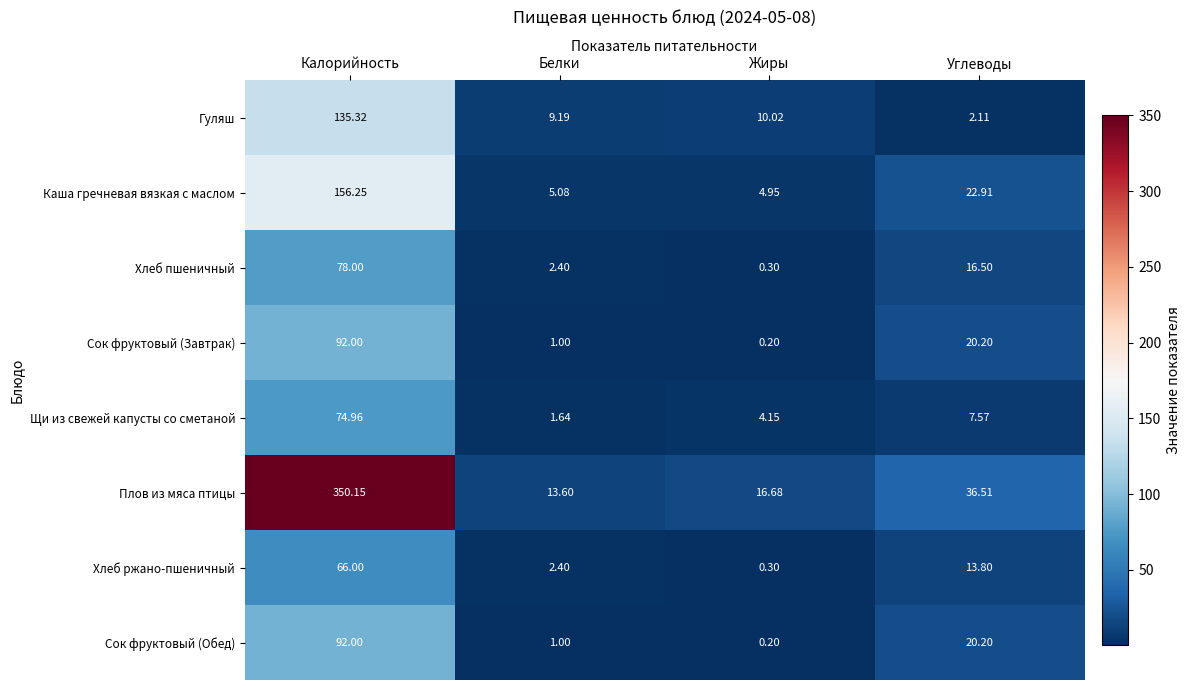

List the labels in order of Сок фруктовый (Завтрак) value, largest first.

Калорийность, Углеводы, Белки, Жиры